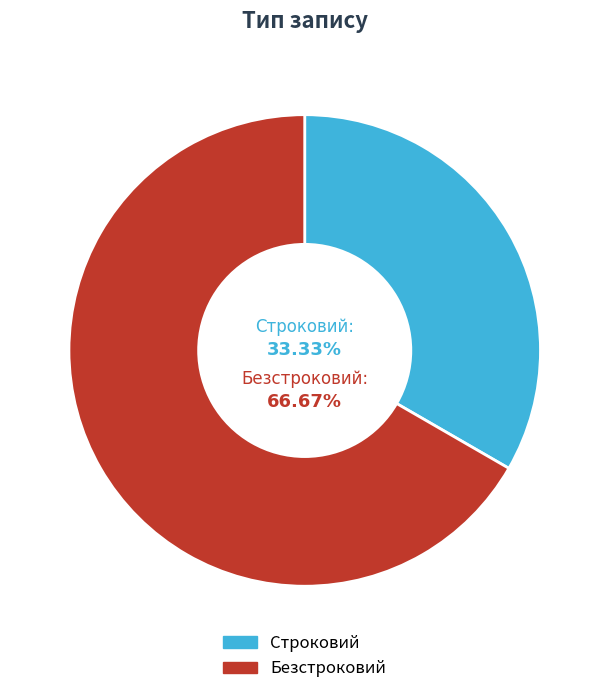

How many segments does this pie chart have?

2